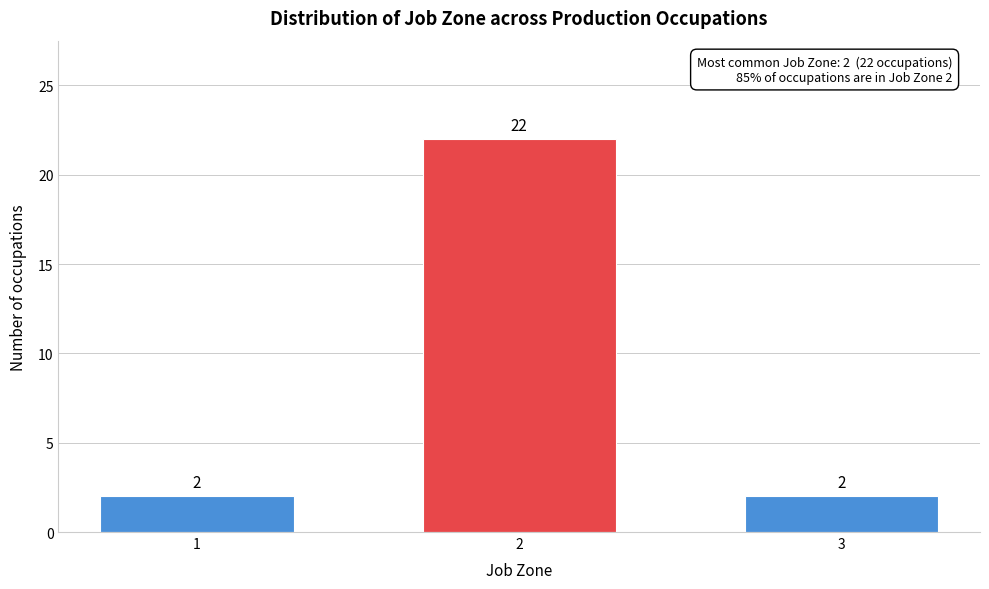

Reading right to left, list all the values displayed in this chart.

2	22	2